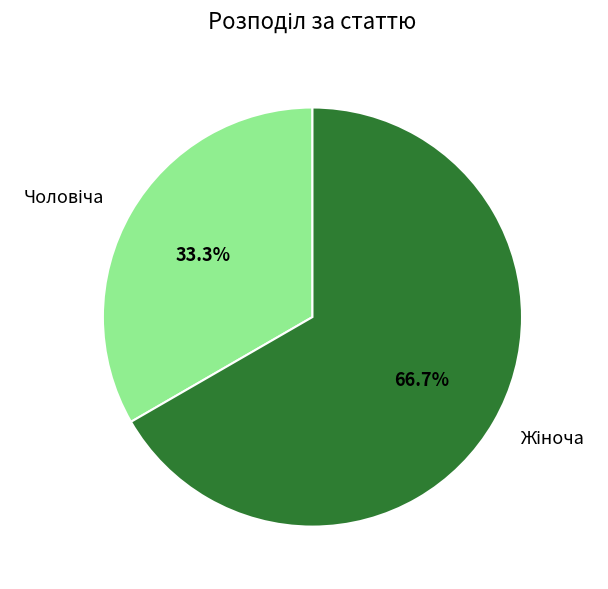

Does any single category account for the majority?

Yes